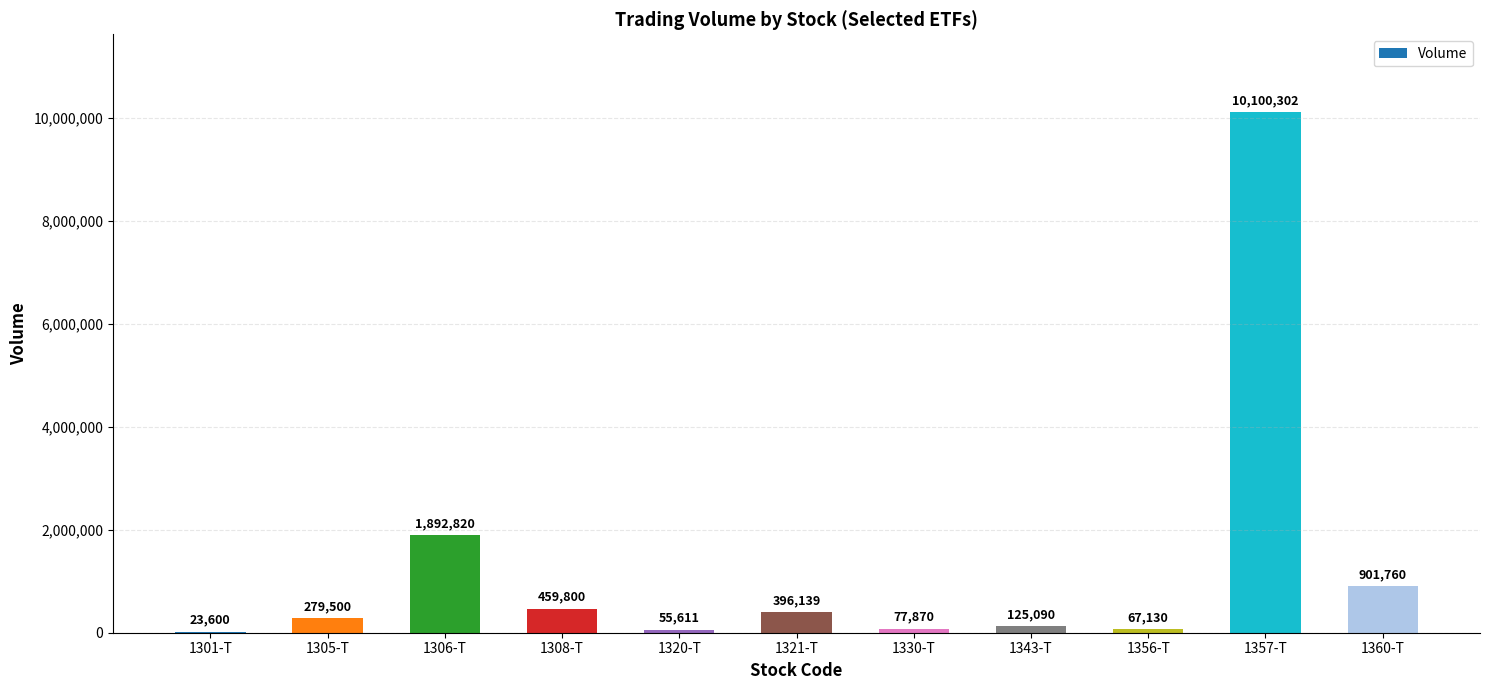

Reading left to right, extract all data points from this chart.

23600	279500	1892820	459800	55611	396139	77870	125090	67130	10100302	901760